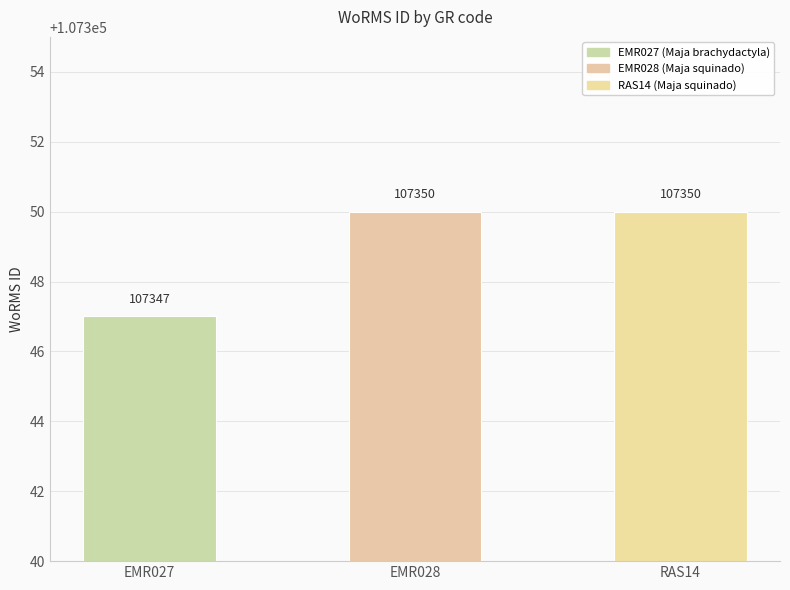

What is the smallest value displayed?

107347